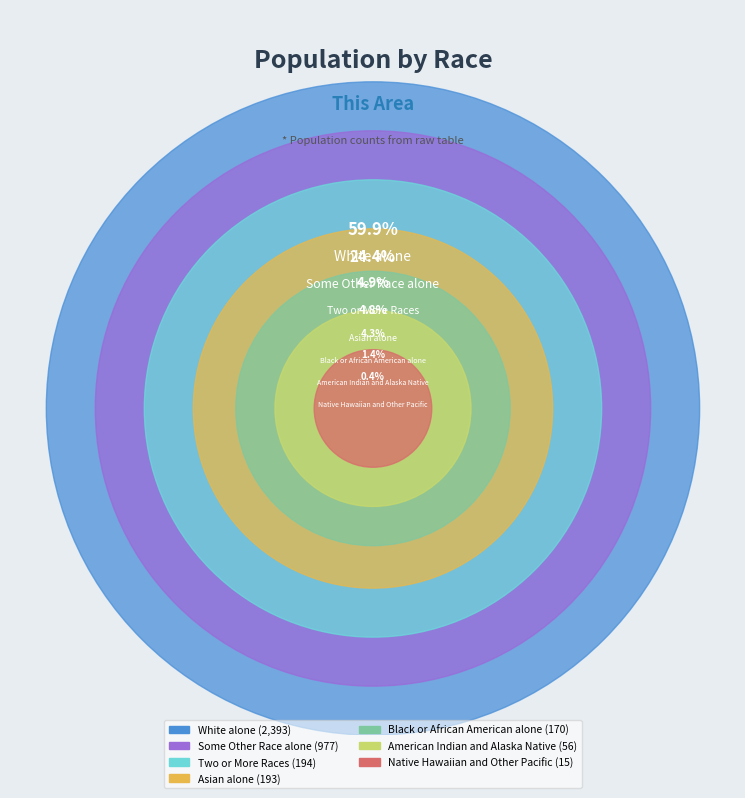

Count the number of slices in the pie.

7